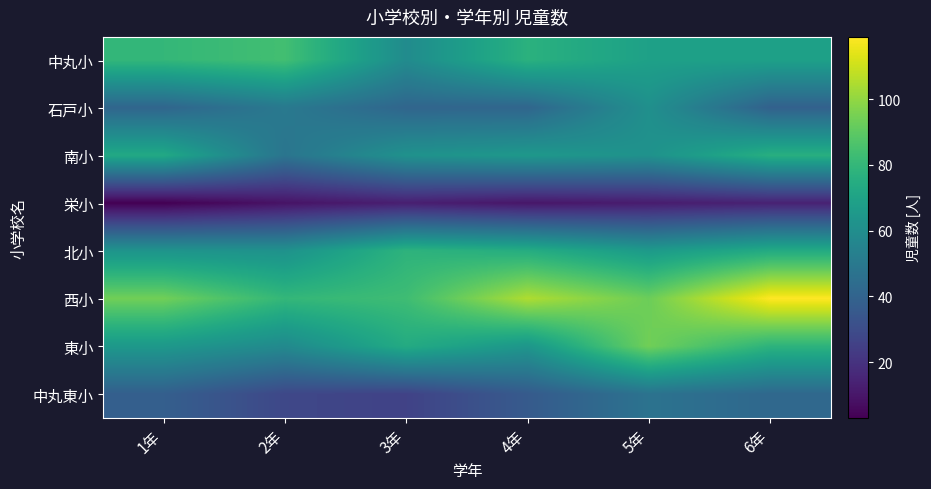

Rank the series at 6年 from lowest to highest value.

栄小, 石戸小, 中丸東小, 中丸小, 北小, 南小, 東小, 西小